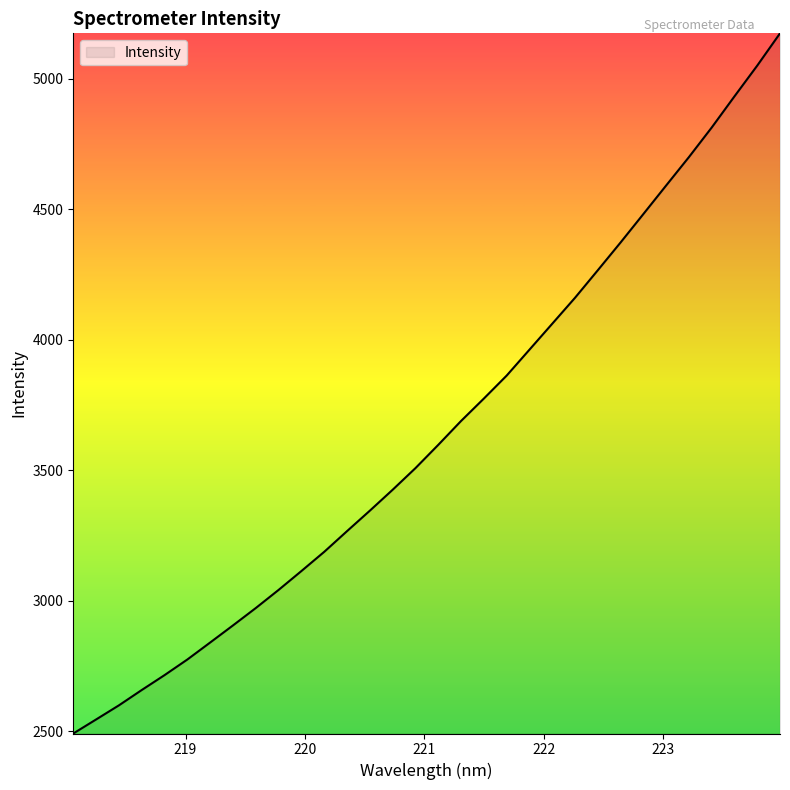

What is the difference between the maximum and minimum values?

2682.3